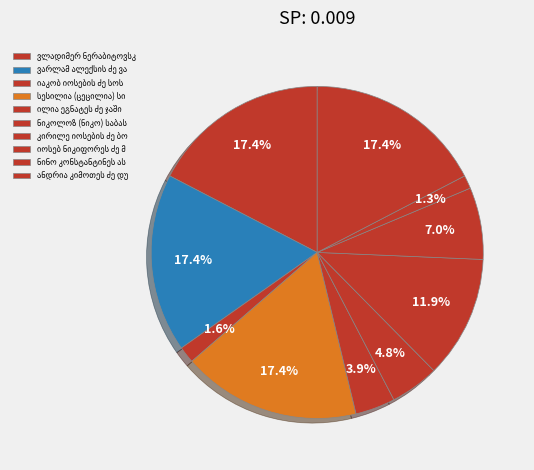

How many segments does this pie chart have?

10